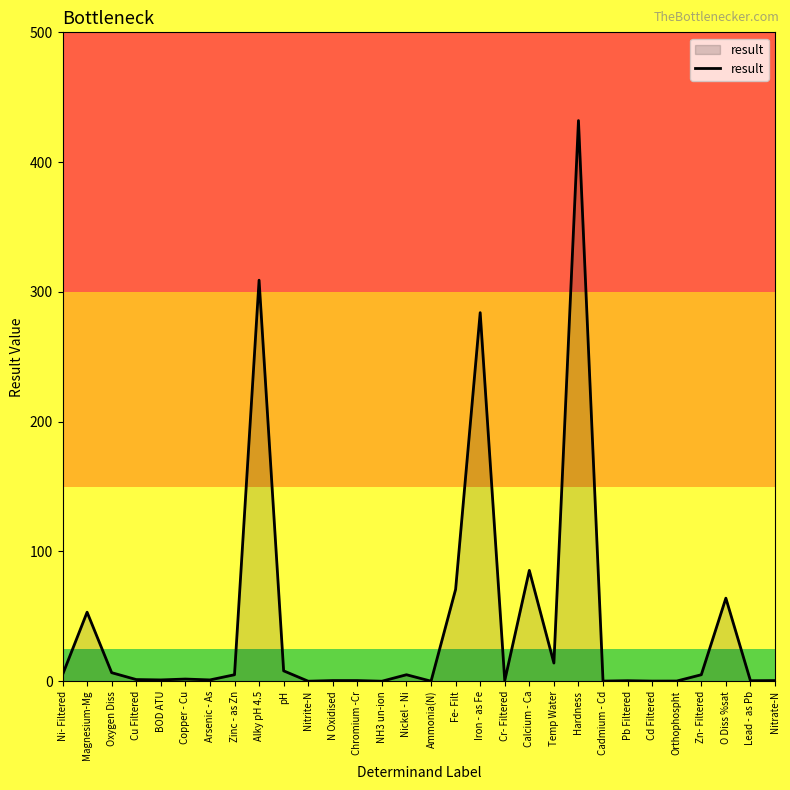

Where is the data nearest to the value 216?

Iron - as Fe